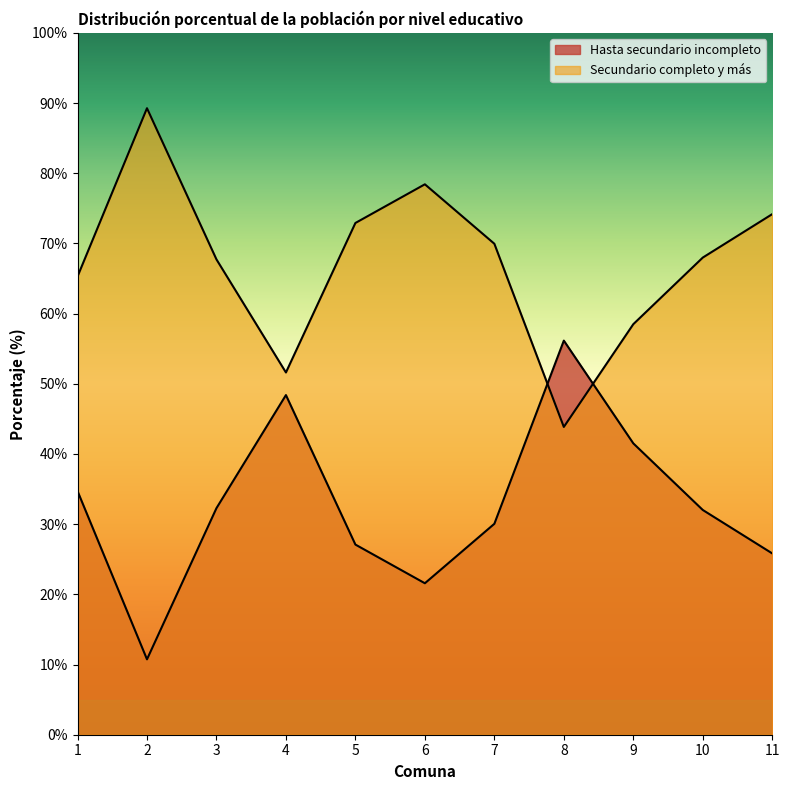

Reading left to right, transcribe all the data shown in this chart.

Hasta secundario incompleto: 34.7	10.7	32.3	48.4	27.1	21.6	30.1	56.1	41.5	32.0	25.8
Secundario completo y más: 65.3	89.3	67.7	51.6	72.9	78.4	70.0	43.9	58.5	68.0	74.2